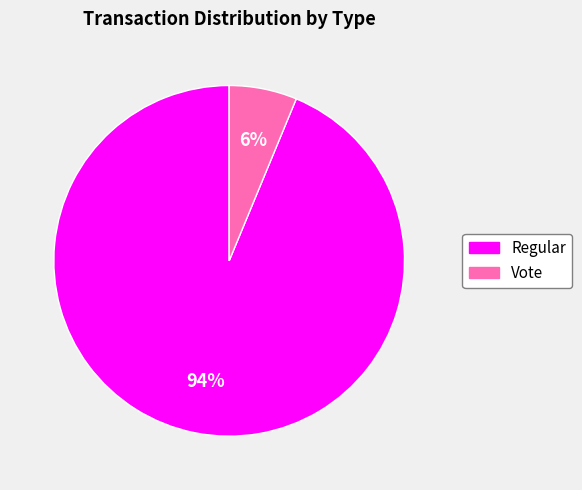

Rank the categories by value from lowest to highest.

Vote, Regular